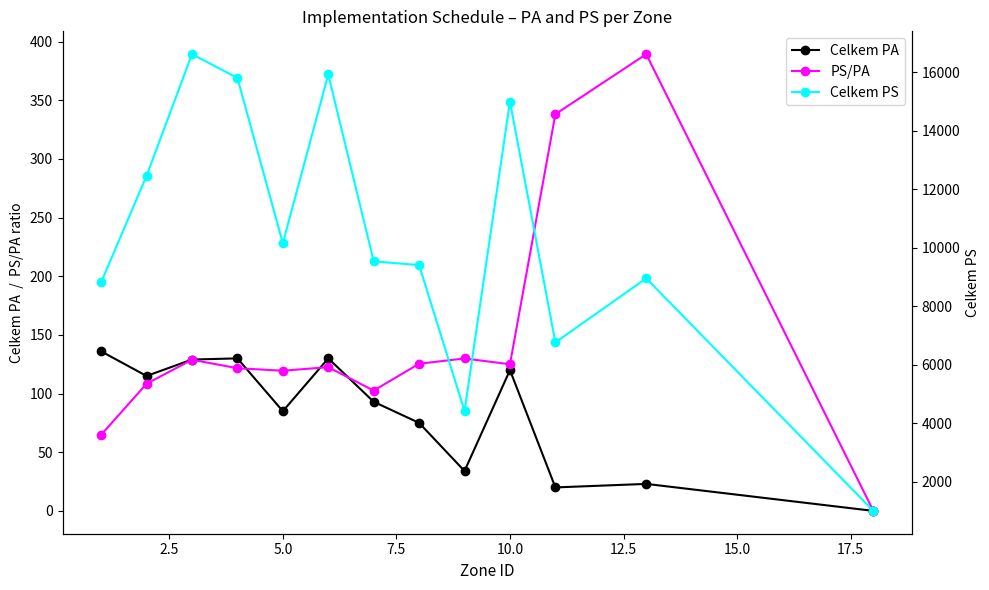

What is the highest value of the Celkem PA series?

136.0